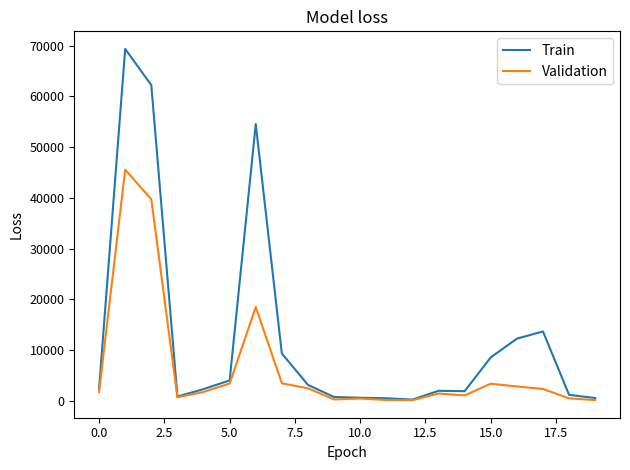

List the series in order of their peak value, highest first.

Train, Validation